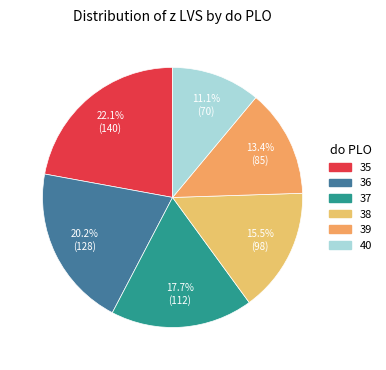

Rank the categories by value from highest to lowest.

35, 36, 37, 38, 39, 40